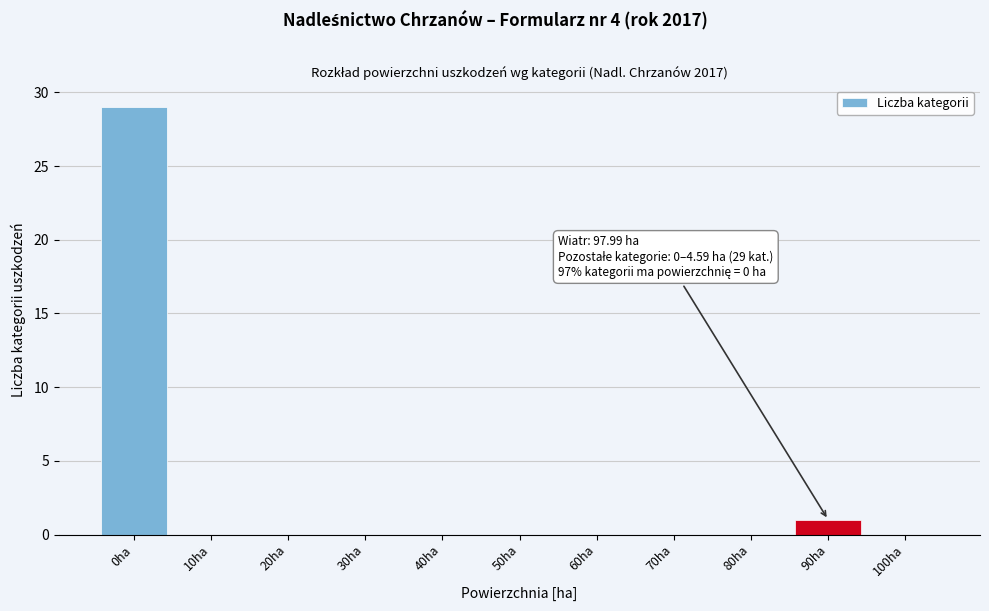

Reading right to left, list all the values displayed in this chart.

100ha=0	90ha=1	80ha=0	70ha=0	60ha=0	50ha=0	40ha=0	30ha=0	20ha=0	10ha=0	0ha=29